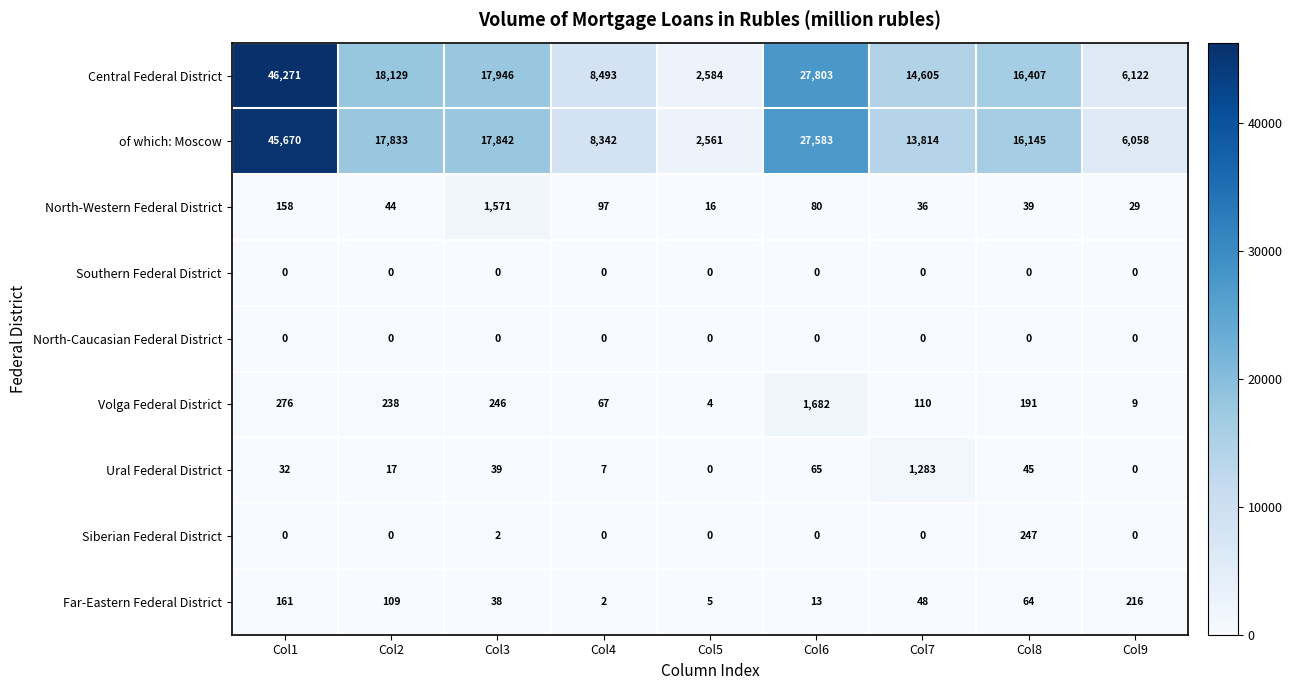

Which category has the highest value across all series?

Col1